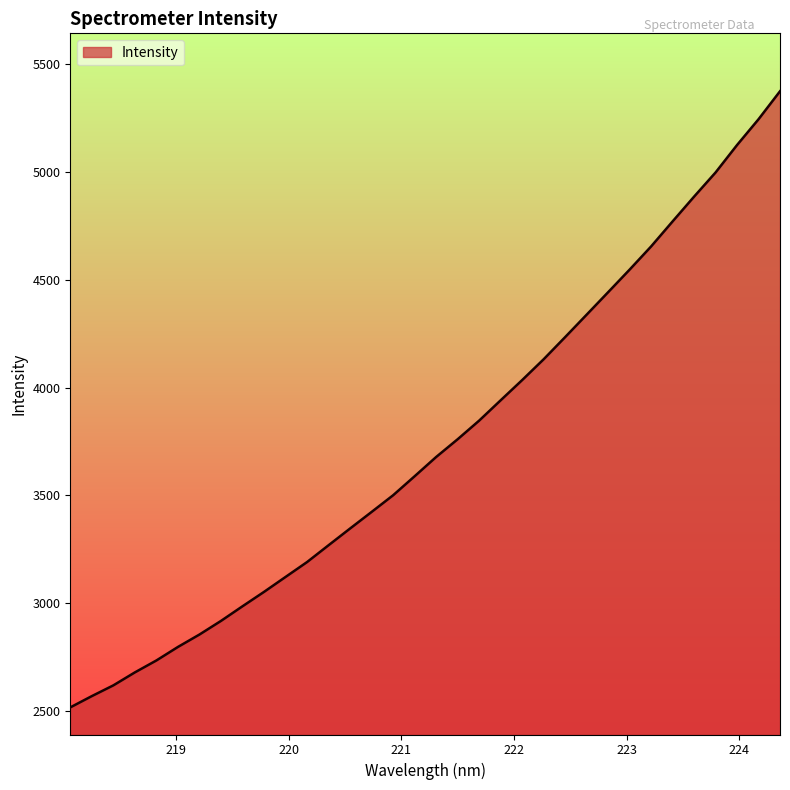

Does the chart display data point markers on the line(s)?

No